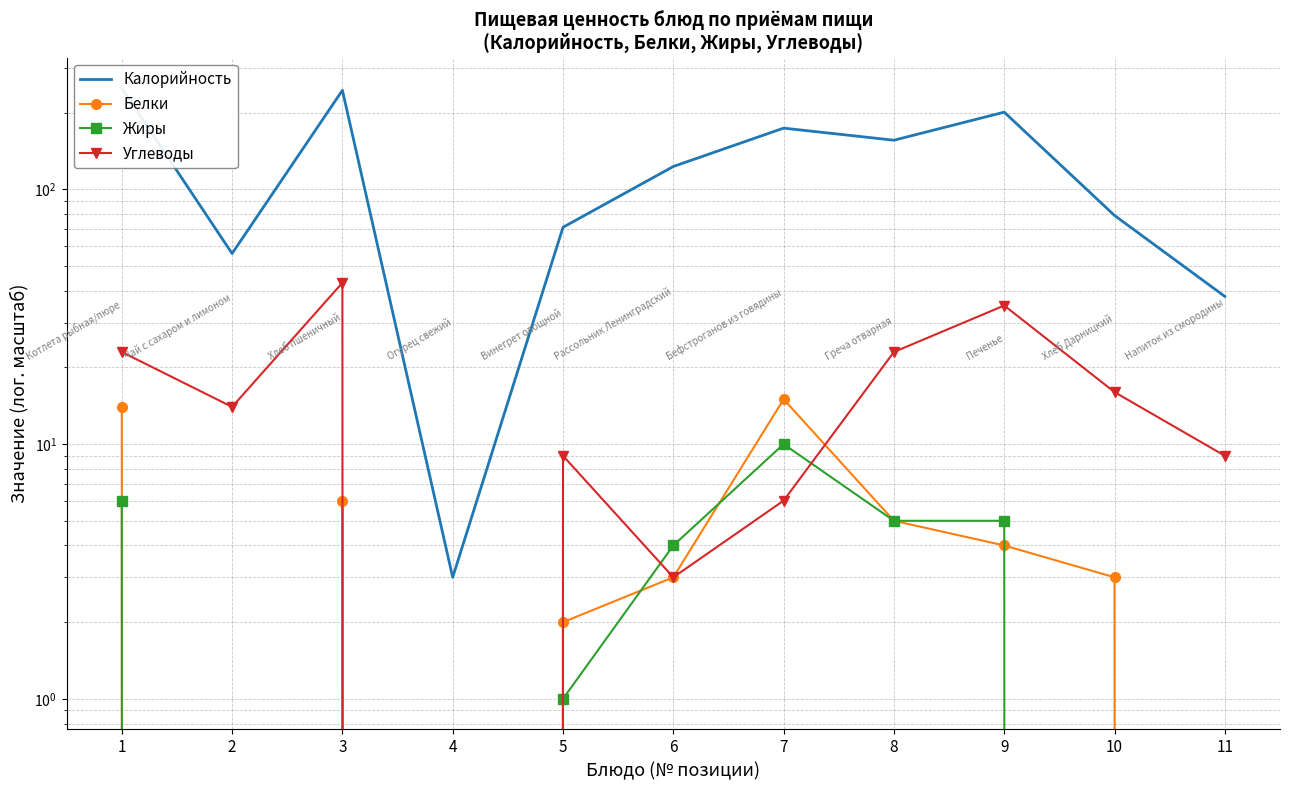

How many lines are shown in the chart?

4